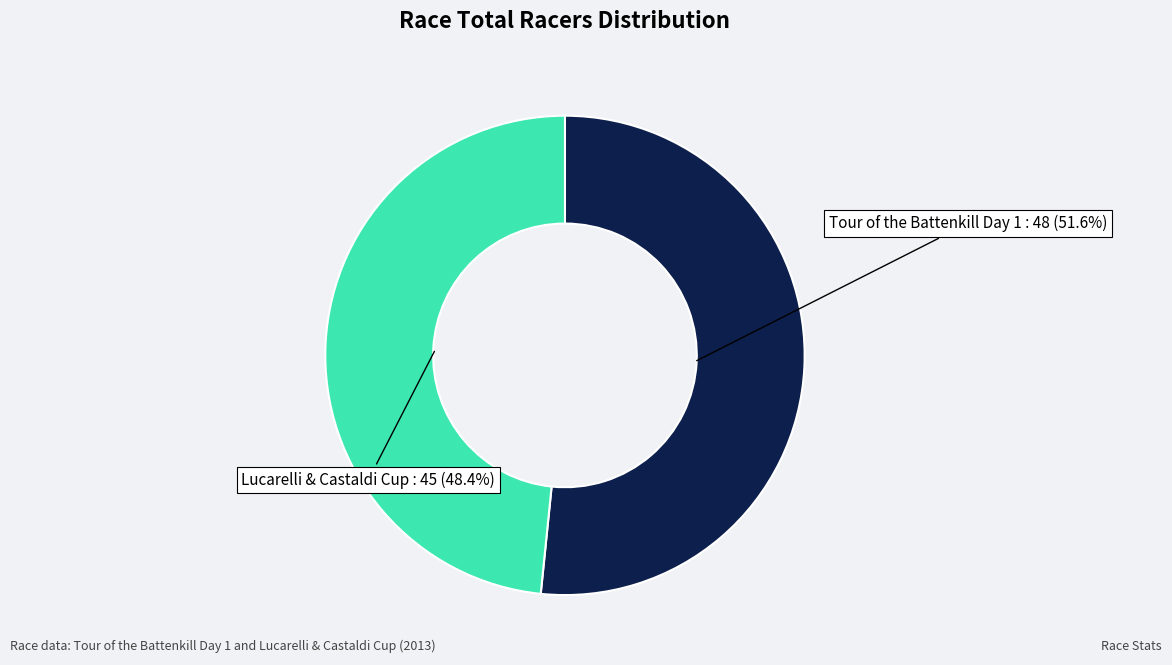

Does any single category account for the majority?

Yes